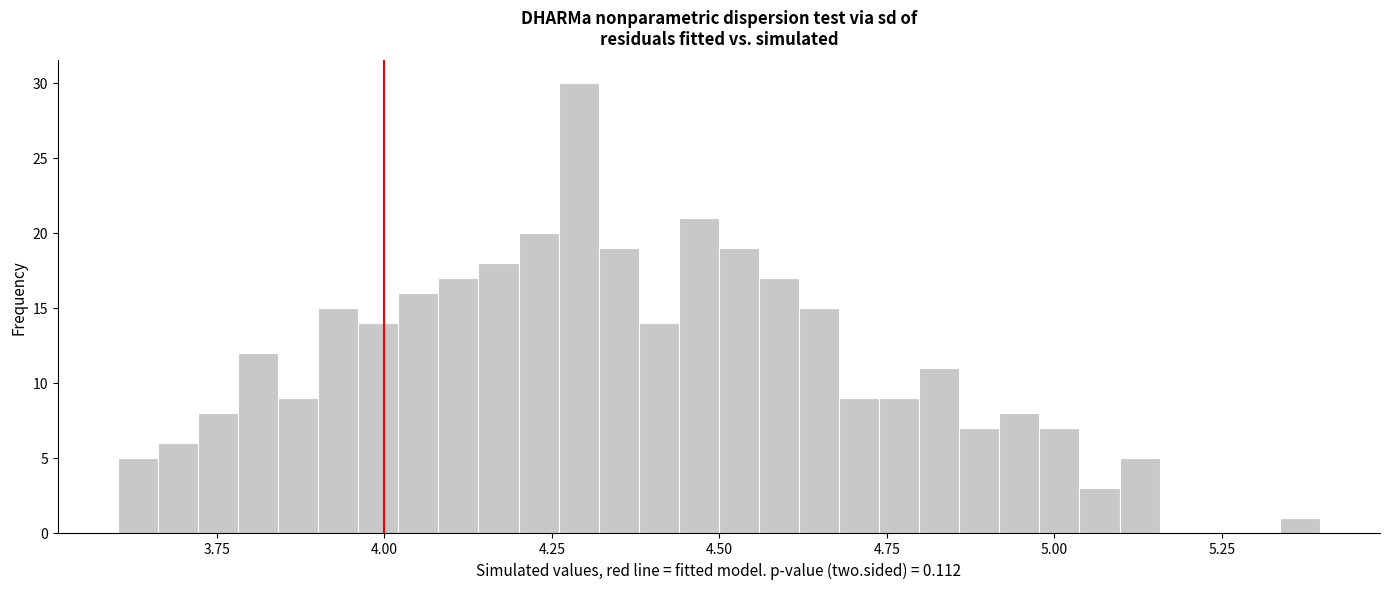

Read against the x-axis, roughly where is the centre of the tallest bar?

4.30